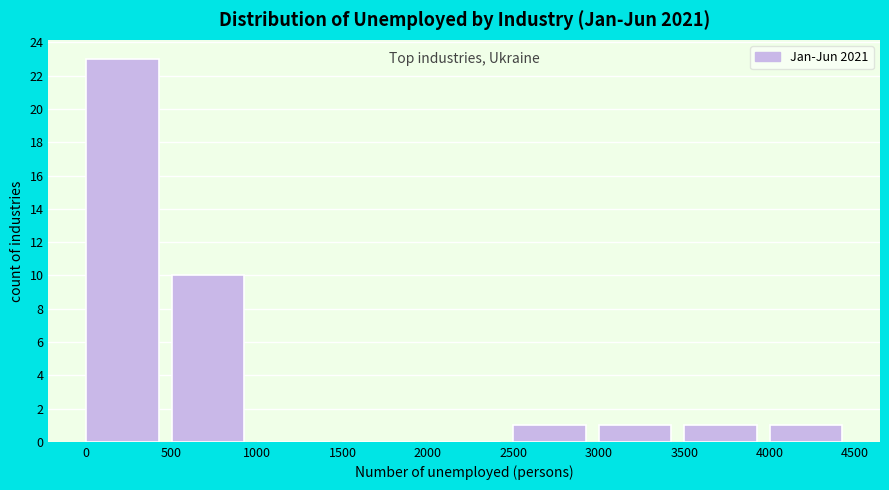

Over which range of the x-axis is the bar tallest?

0 to 500